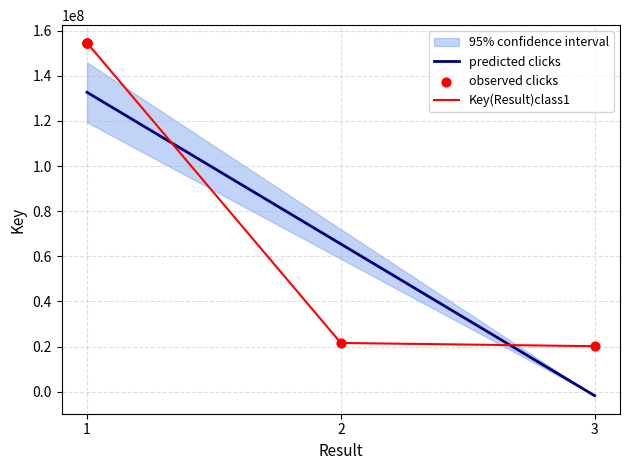

Which has a higher value, 3 or 1?

1